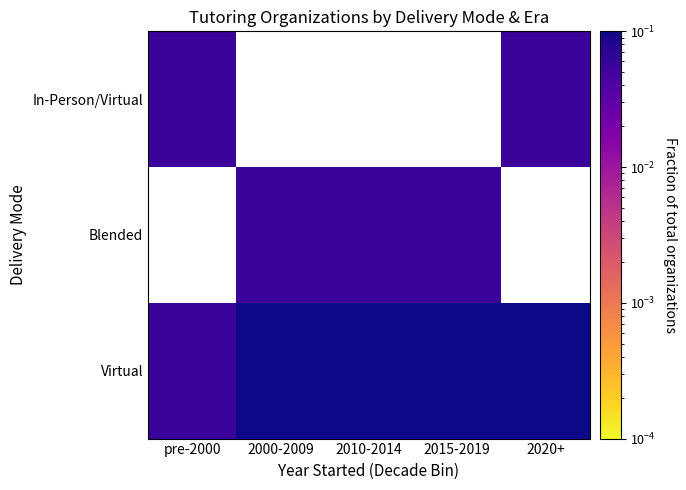

How many values in the In-Person/Virtual series exceed 0?

2